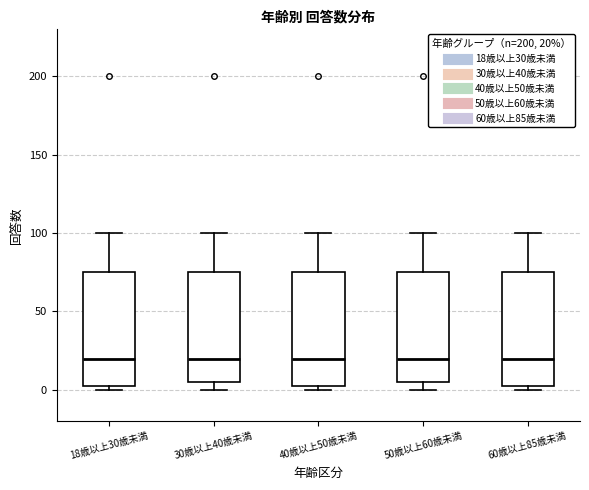

Reading left to right, read every box against the y-axis: the position of its median line, the range the box covers, and the ends of its whiskers. The values are not printed on the chart, so give them approximately, as read against the axis.

18歳以上30歳未満: median 20, box 5 to 75, whiskers 0 to 100
30歳以上40歳未満: median 20, box 5 to 75, whiskers 0 to 100
40歳以上50歳未満: median 20, box 5 to 75, whiskers 0 to 100
50歳以上60歳未満: median 20, box 5 to 75, whiskers 0 to 100
60歳以上85歳未満: median 20, box 5 to 75, whiskers 0 to 100